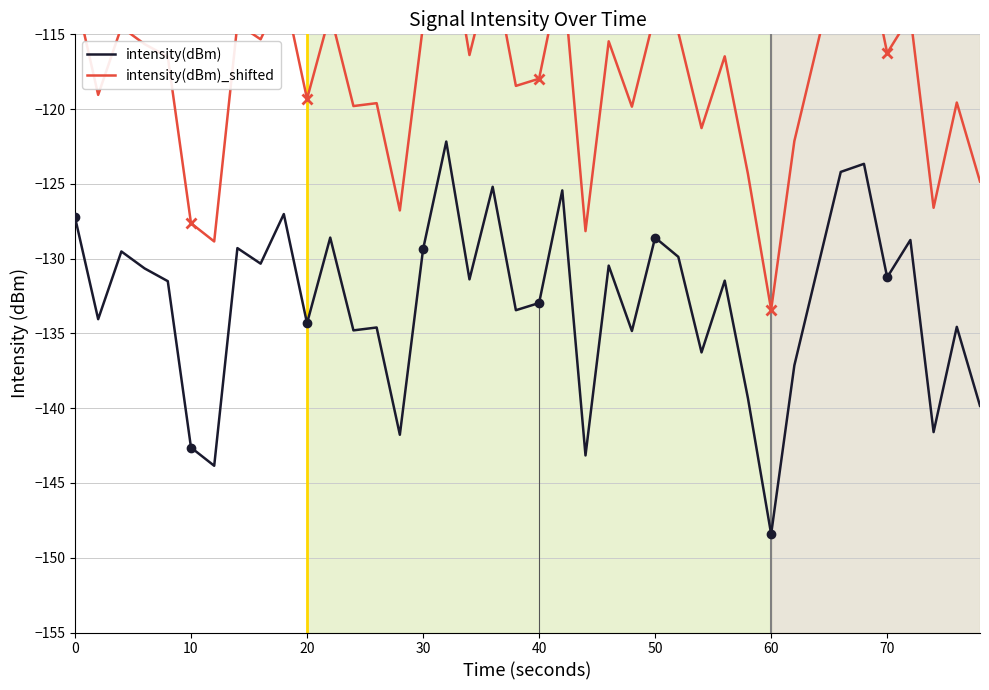

True or false: intensity(dBm) and intensity(dBm)_shifted intersect in this chart.

False